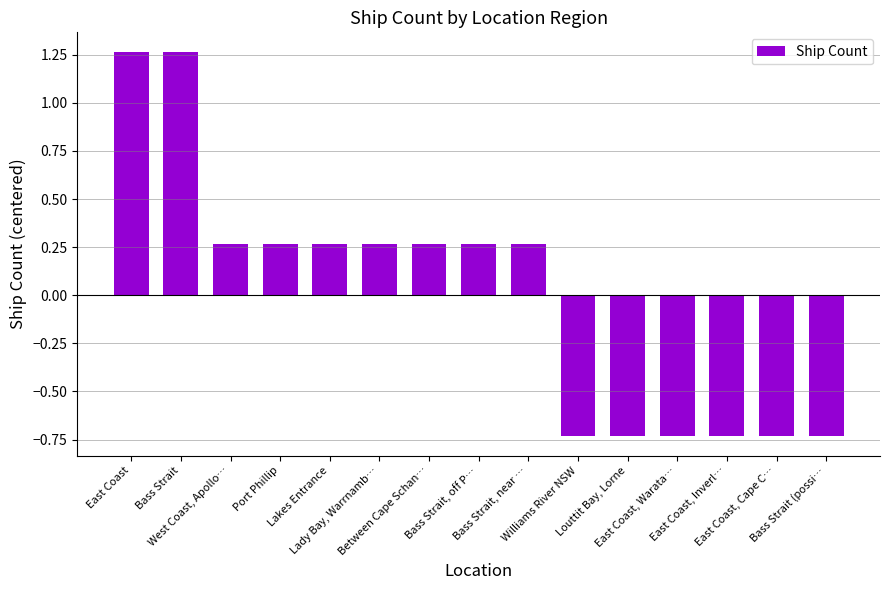

How many values are below 0?

6